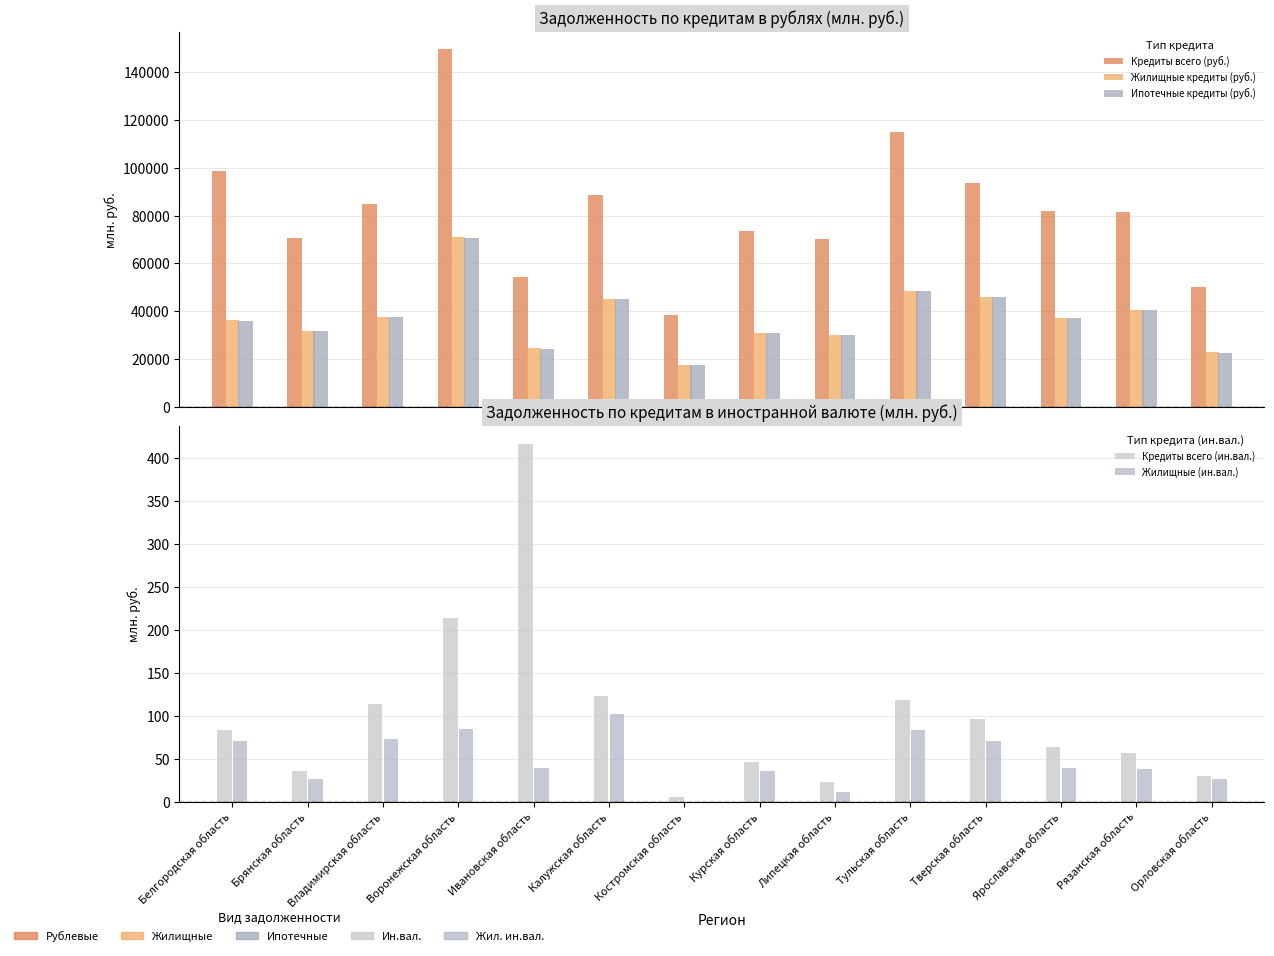

Which has a higher value, Курская область or Брянская область?

Курская область